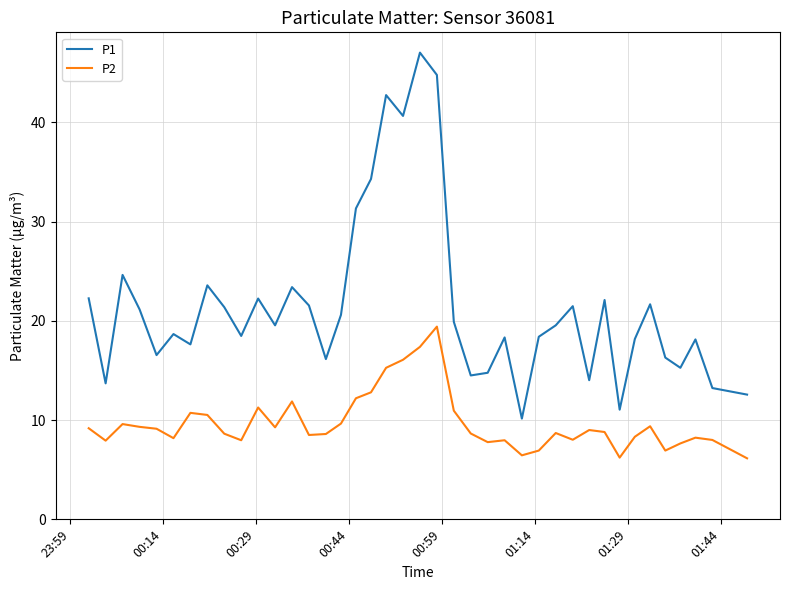

Does the chart have visible grid lines?

Yes